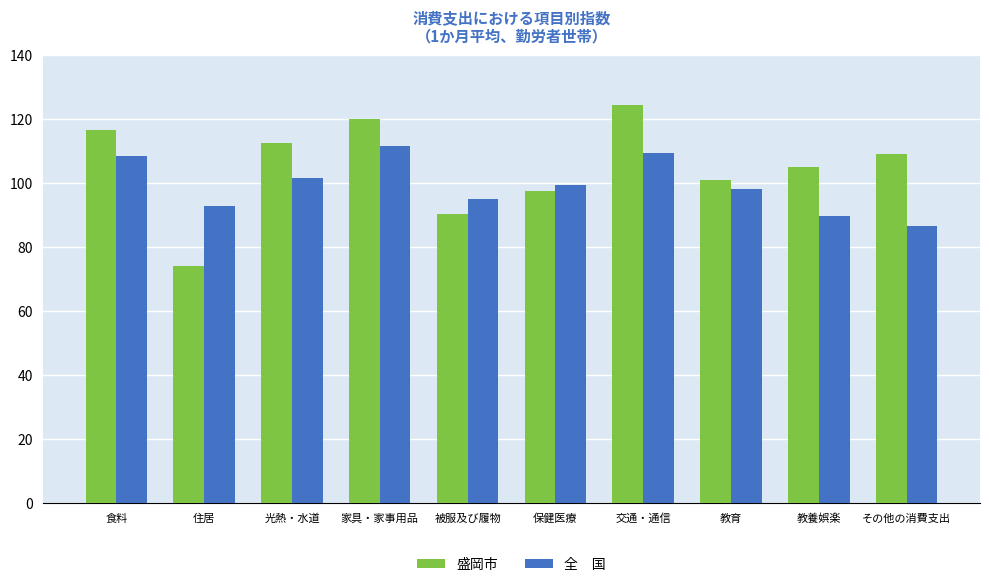

What is the spread (max minus min) of values at 光熱・水道?

11.1